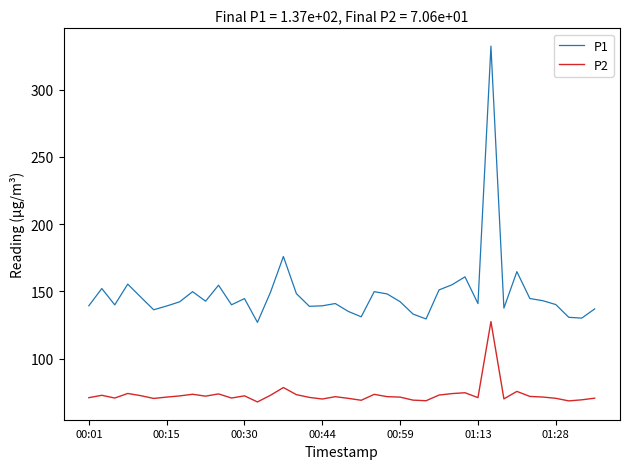

What is the difference between the maximum and minimum values in the P2 series?

59.7